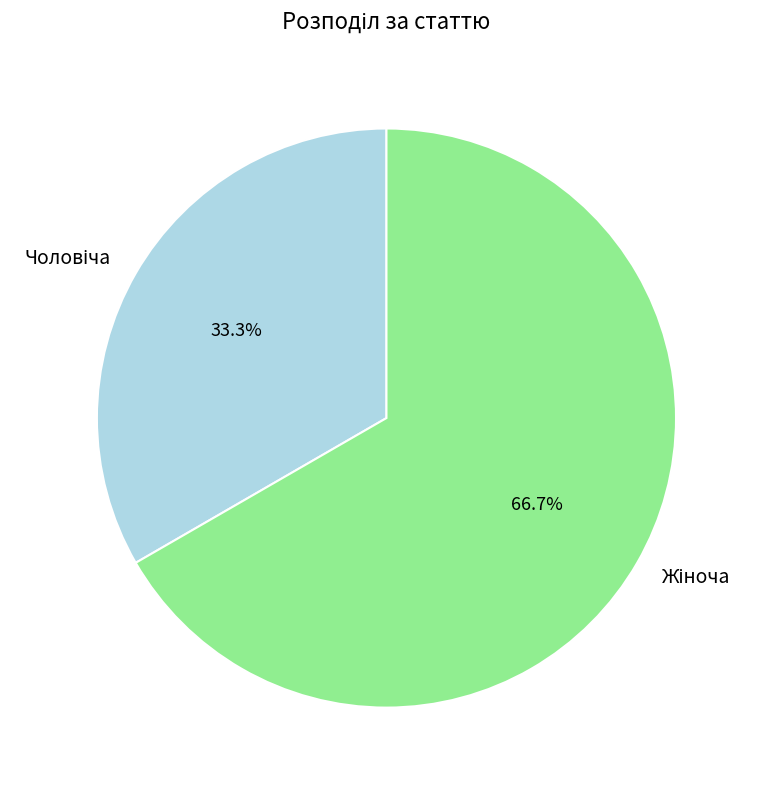

To the nearest percent, what is the difference between the largest and smallest slice percentages?

33%